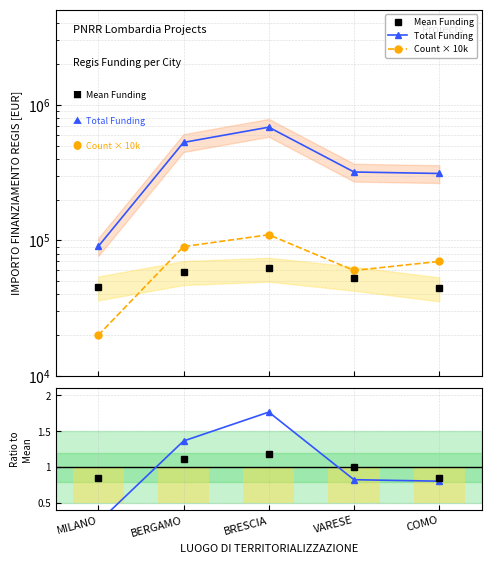

How many bars are there in each group?

3